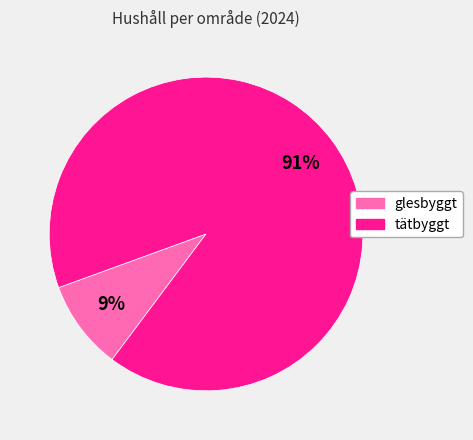

What percentage is the glesbyggt slice, to the nearest percent?

9%